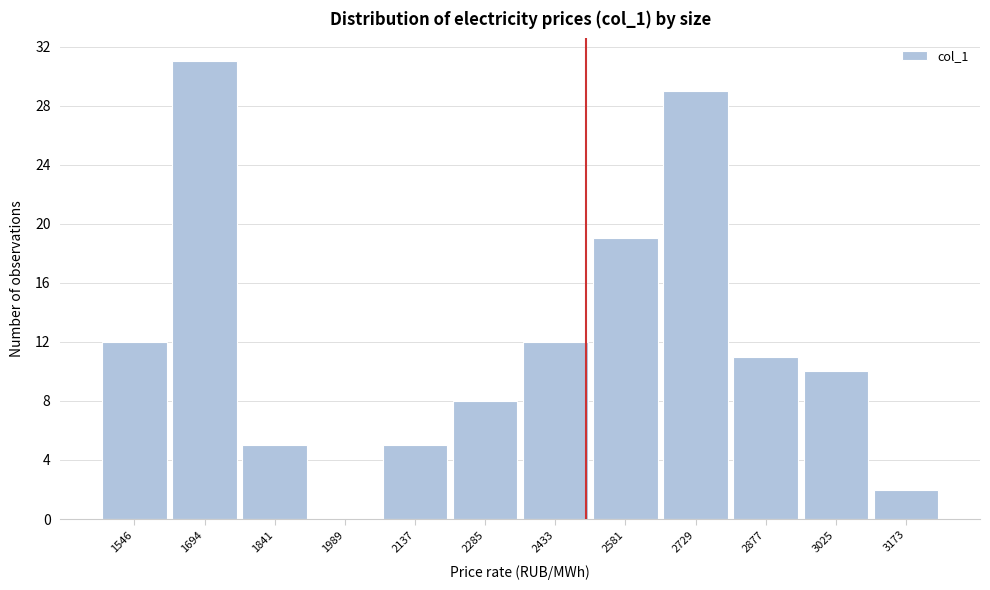

Which range on the x-axis has the tallest bar?

1620 to 1760